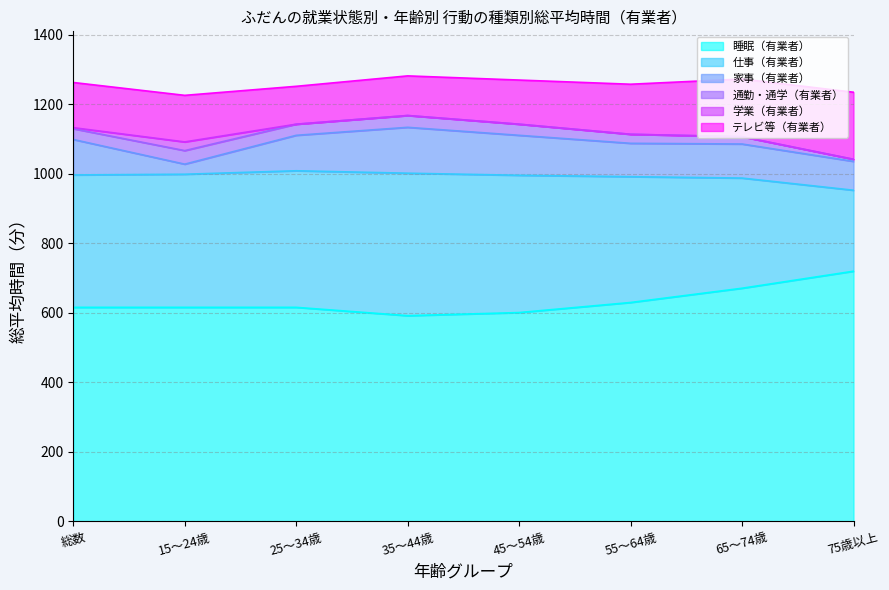

Does the chart display data point markers on the line(s)?

No